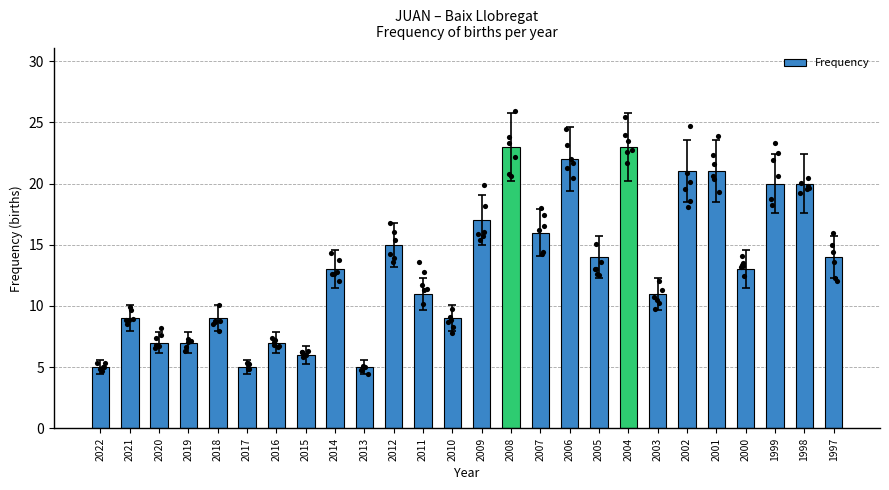

Between 2013 and 2014, which is larger?

2014